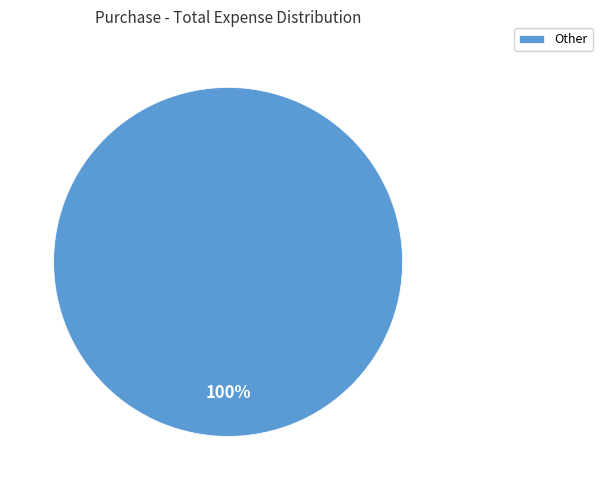

Rank the categories by value from highest to lowest.

Other